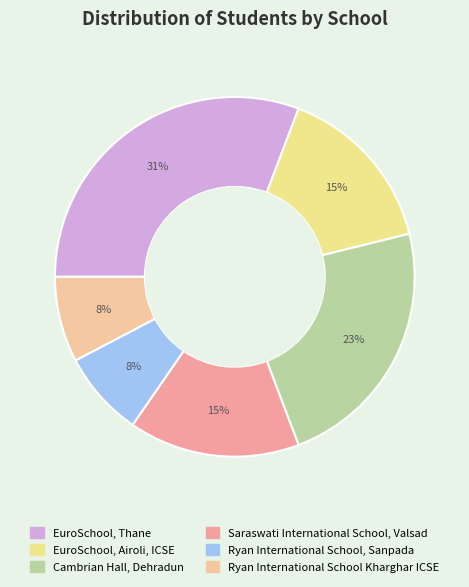

What is the ratio of the value at Cambrian Hall, Dehradun to the value at Ryan International School Kharghar ICSE?

3.0